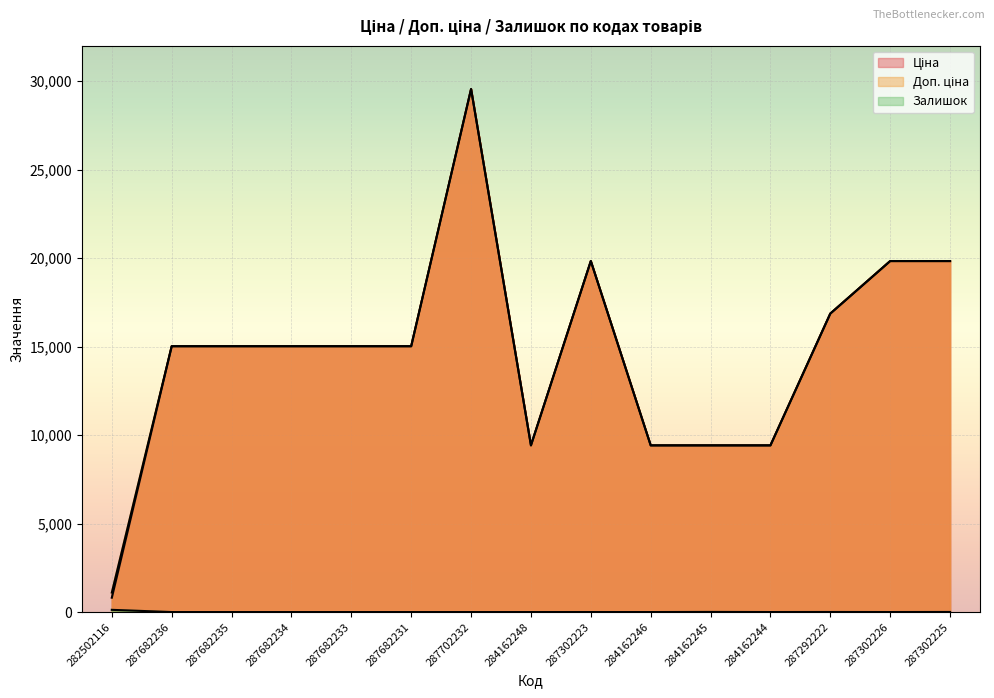

Is it true that Доп. ціна equals 22447.9 at 287682235?

False